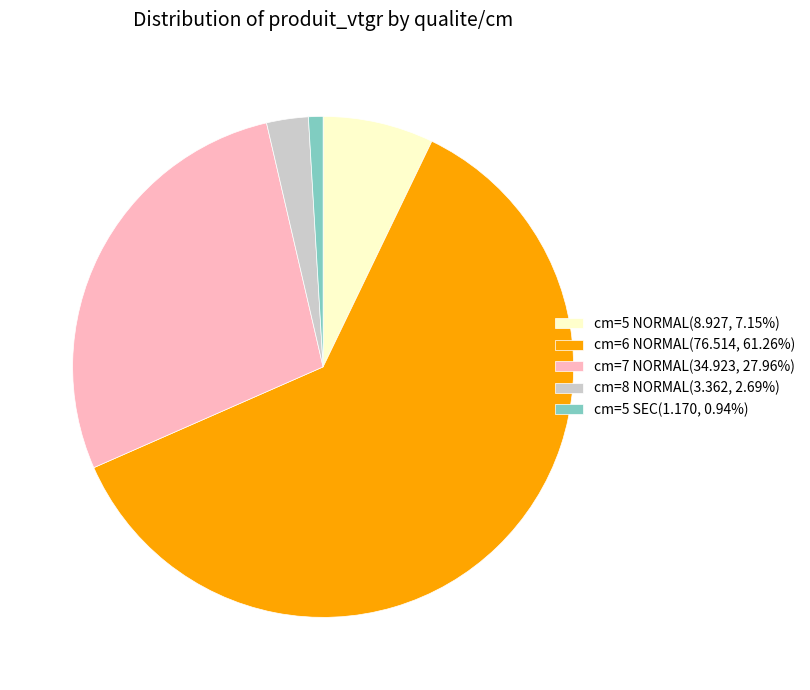

How many segments does this pie chart have?

5